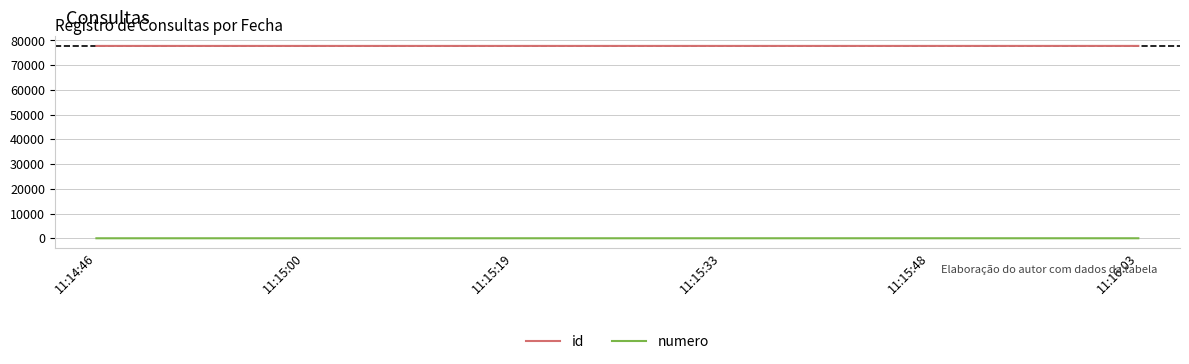

True or false: id has a value of 77756 at 11:14:46.

True